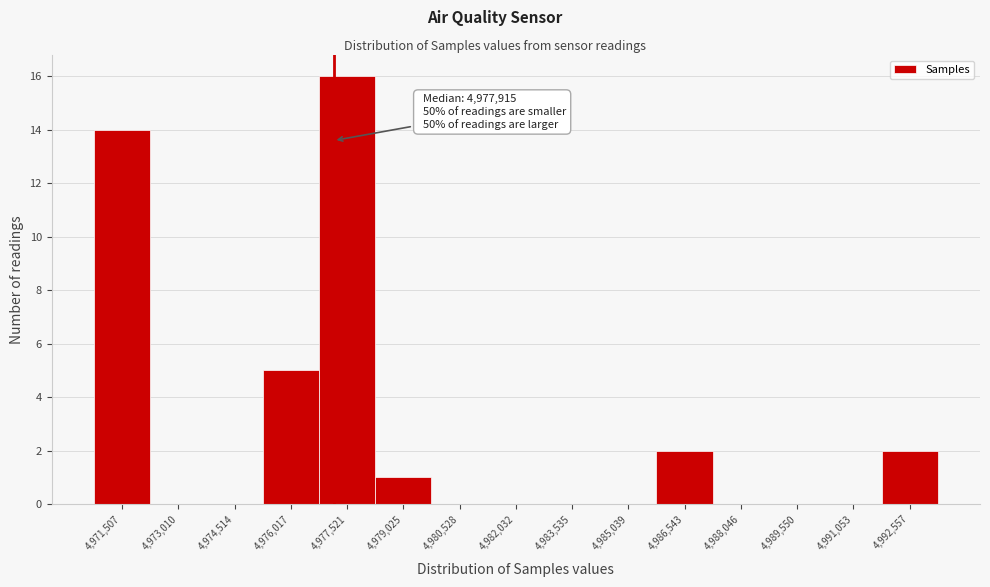

Reading left to right, what are all the values shown in this chart?

4,971,507=14	4,973,010=0	4,974,514=0	4,976,017=5	4,977,521=16	4,979,025=1	4,980,528=0	4,982,032=0	4,983,535=0	4,985,039=0	4,986,543=2	4,988,046=0	4,989,550=0	4,991,053=0	4,992,557=2